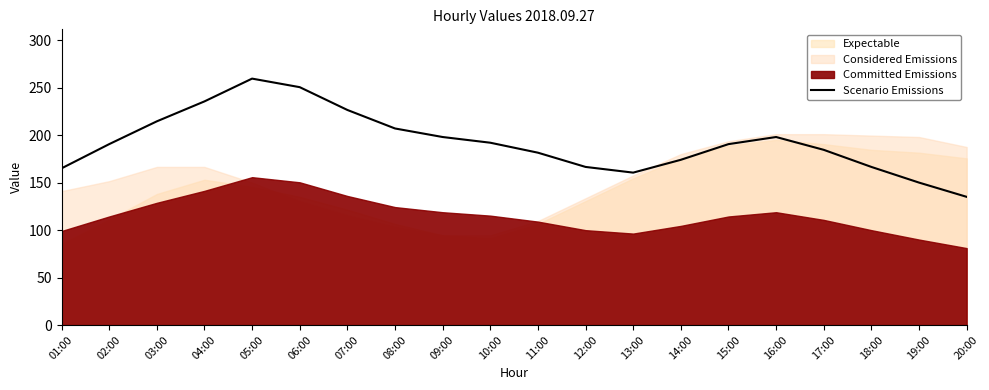

What is the highest value of the Scenario Emissions series?

259.5